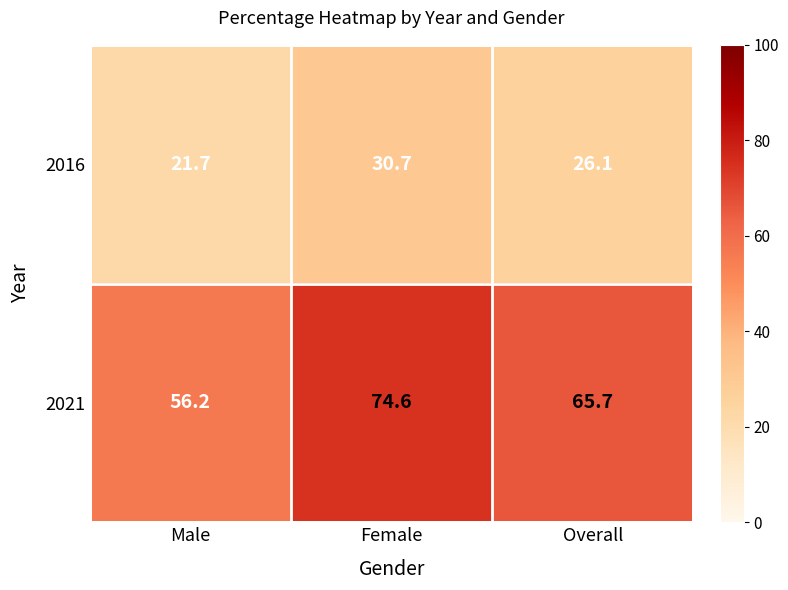

What is the average value of the 2021 series?

65.5